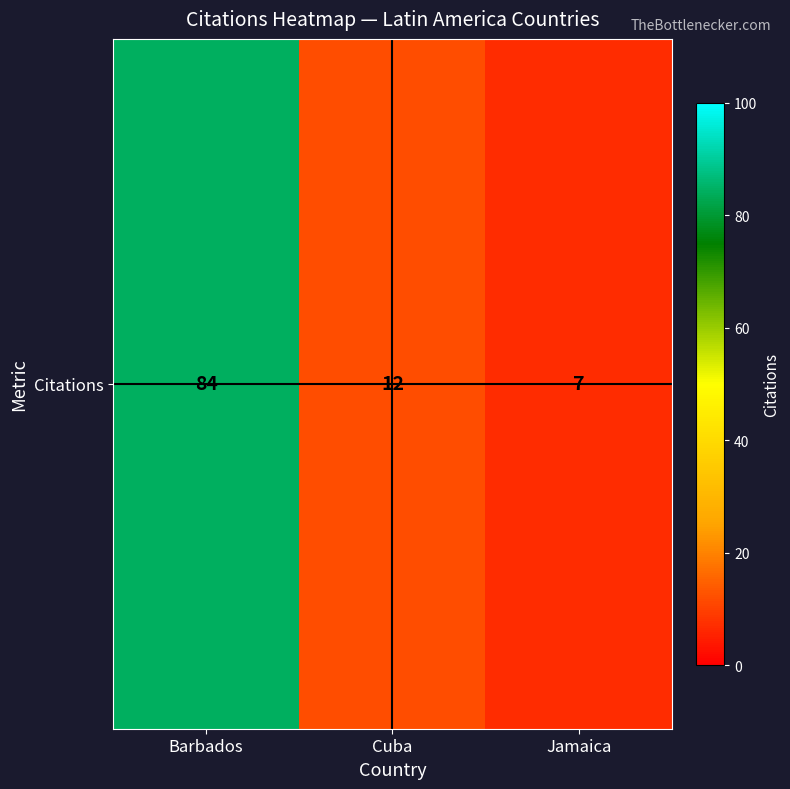

Reading left to right, list all the values displayed in this chart.

84	12	7